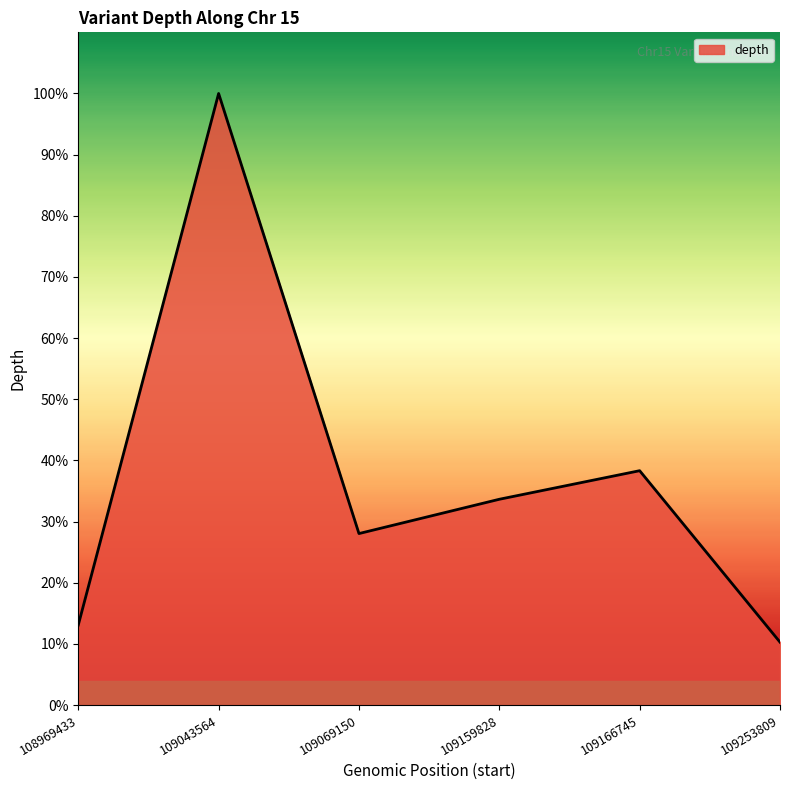

Rank the categories by value from highest to lowest.

109043564, 109166745, 109159828, 109069150, 108969433, 109253809